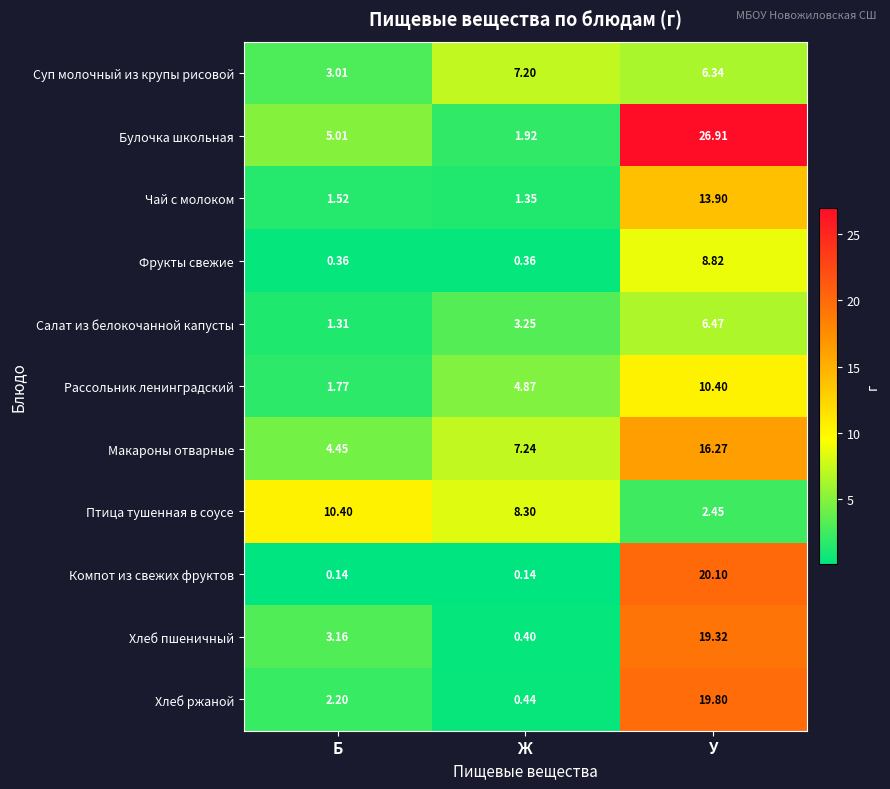

At how many categories does at least one series exceed 24?

1